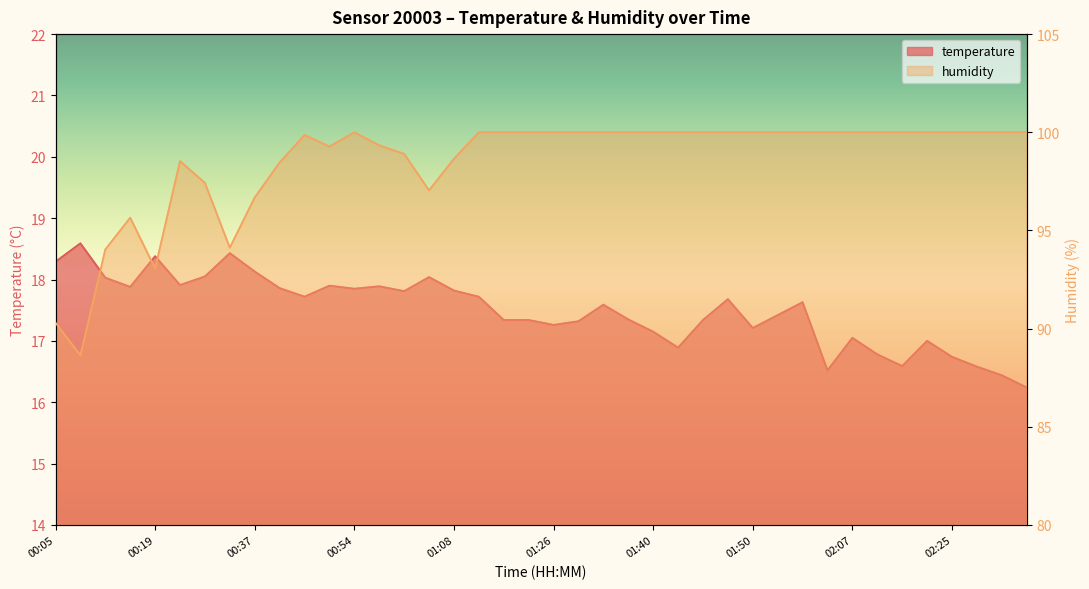

At which category does temperature reach its first local peak?

00:08